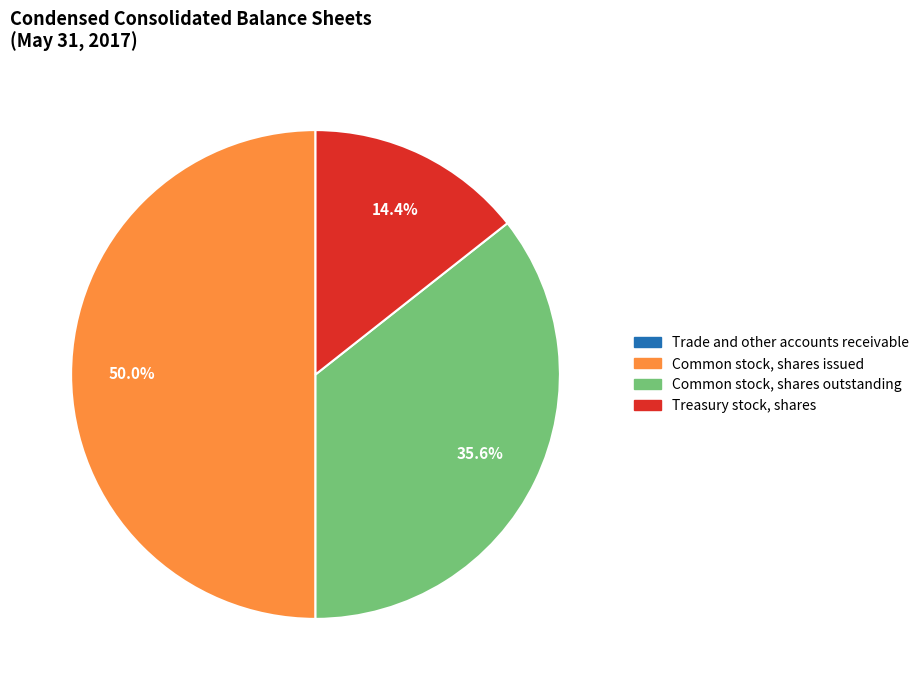

To the nearest percent, what is the difference between the largest and smallest slice percentages?

50%